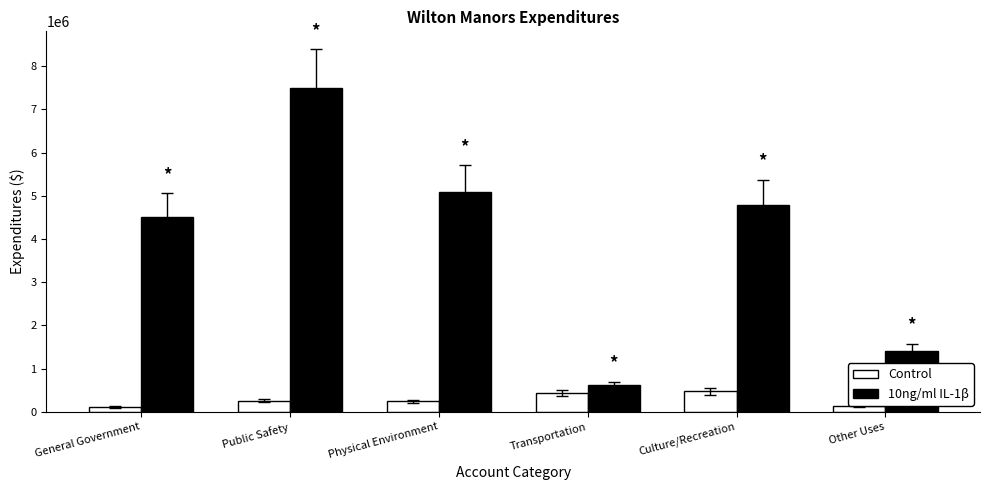

What is the total value across all series at Physical Environment?

5334677